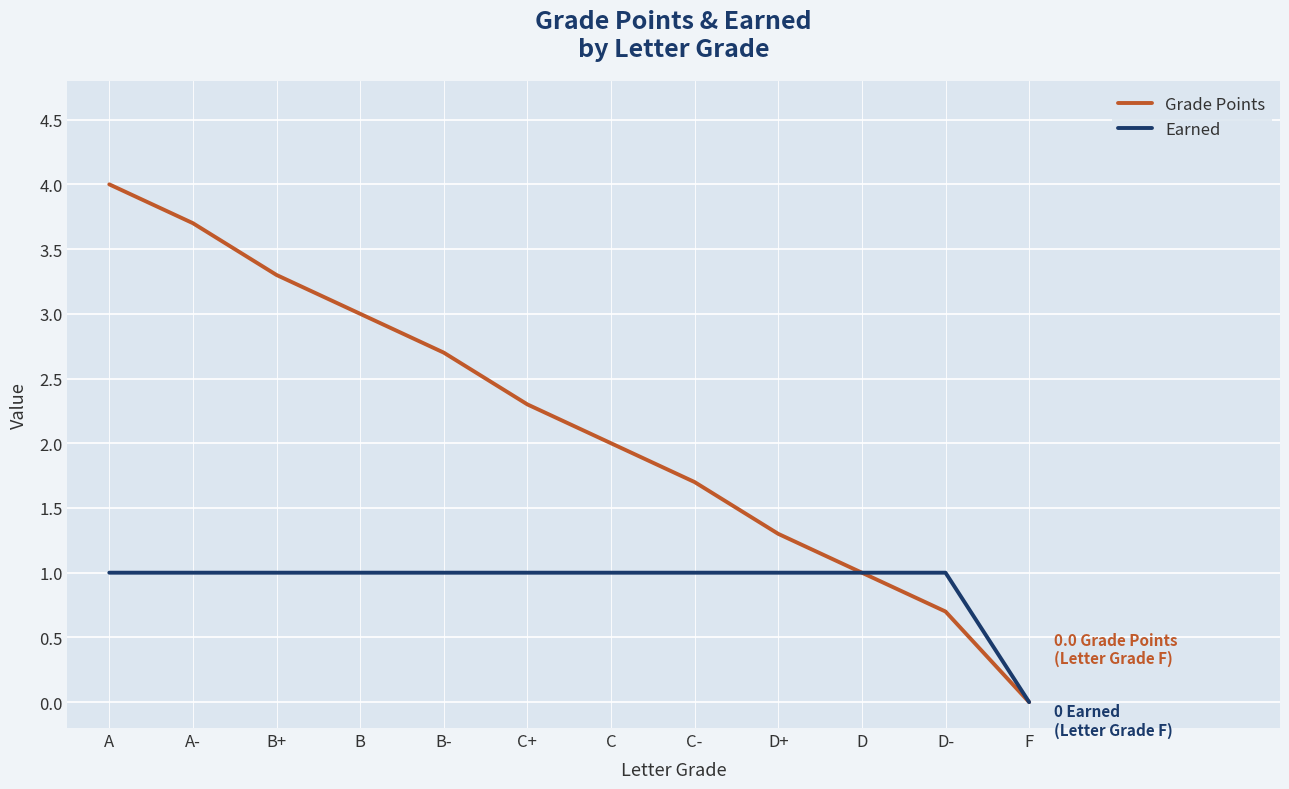

At which category is the sum across all series the highest?

A